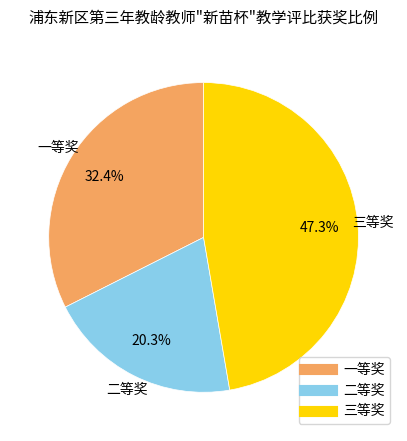

How much of the chart is everything except 一等奖?

67.6%